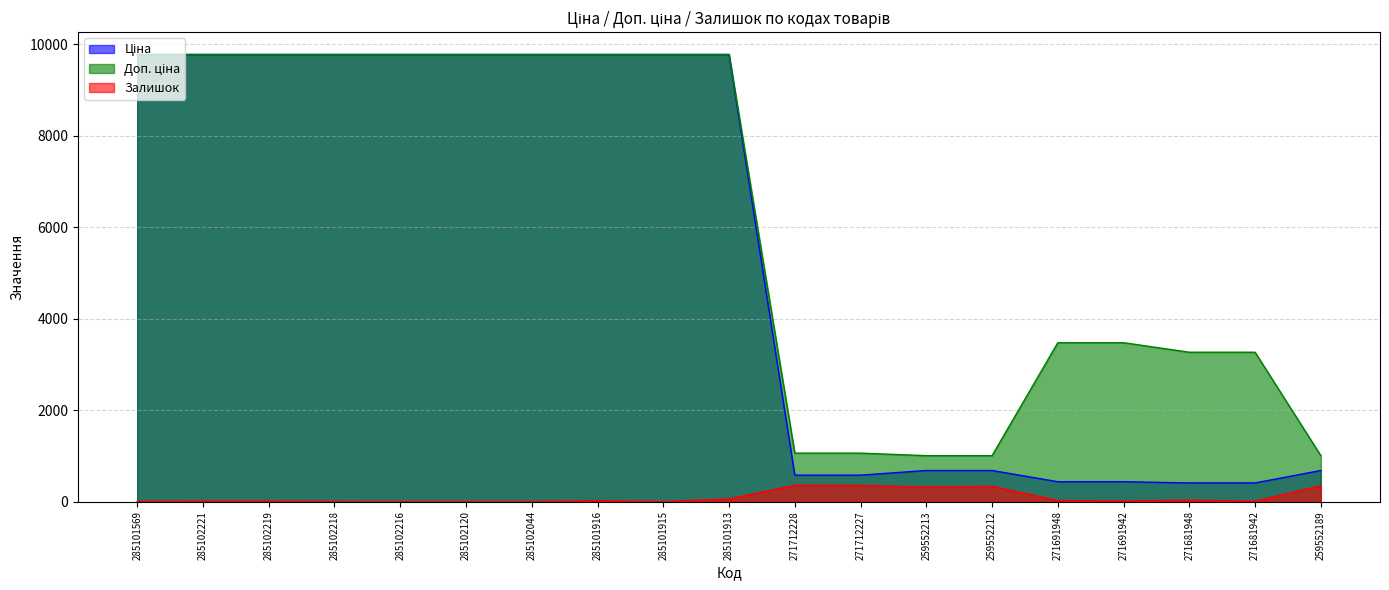

Reading left to right, transcribe all the data shown in this chart.

Ціна: 9775.5	9775.5	9775.5	9775.5	9775.5	9775.5	9775.5	9775.5	9775.5	9775.5	578.1	578.1	679.8	679.8	434.3	434.3	408.2	408.2	679.8
Доп. ціна: 9775.5	9775.5	9775.5	9775.5	9775.5	9775.5	9775.5	9775.5	9775.5	9775.5	1060.0	1060.0	1004.1	1004.1	3474.1	3474.1	3265.8	3265.8	1004.1
Залишок: 7.0	11.0	11.0	3.0	0.0	0.0	1.0	21.0	0.0	58.0	356.0	353.0	317.0	334.0	22.0	13.0	30.0	10.0	348.0